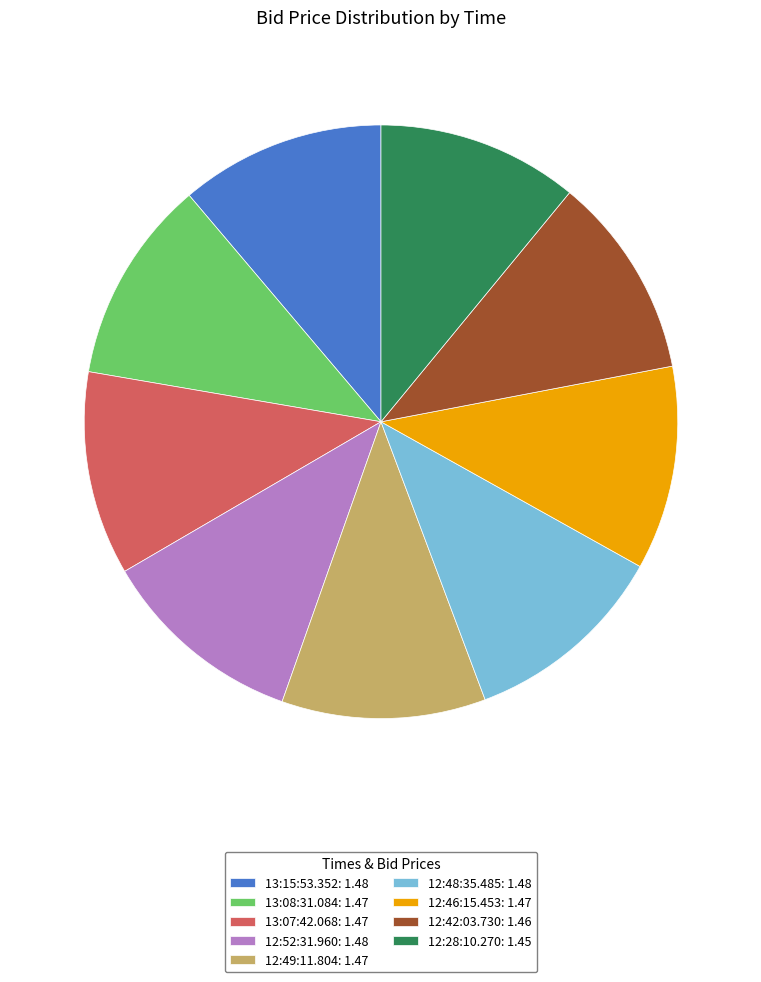

Is it true that 13:08:31.084 is 3% of the pie?

False